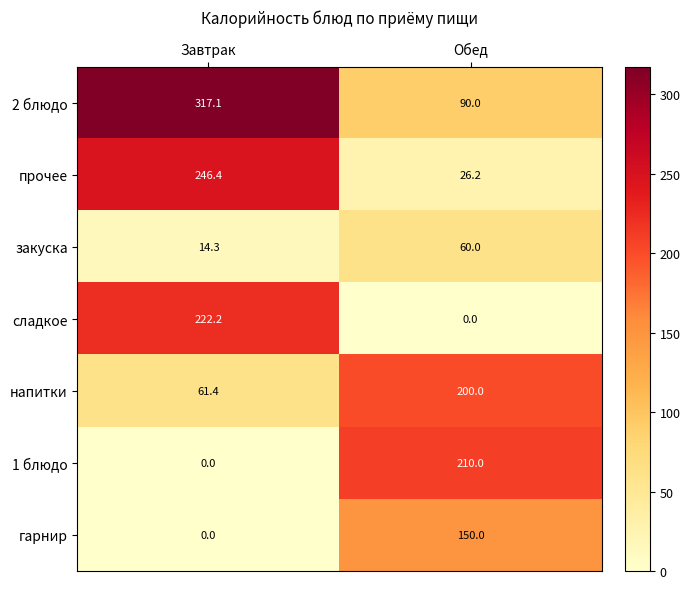

Which series changed the most between Завтрак and Обед?

2 блюдо